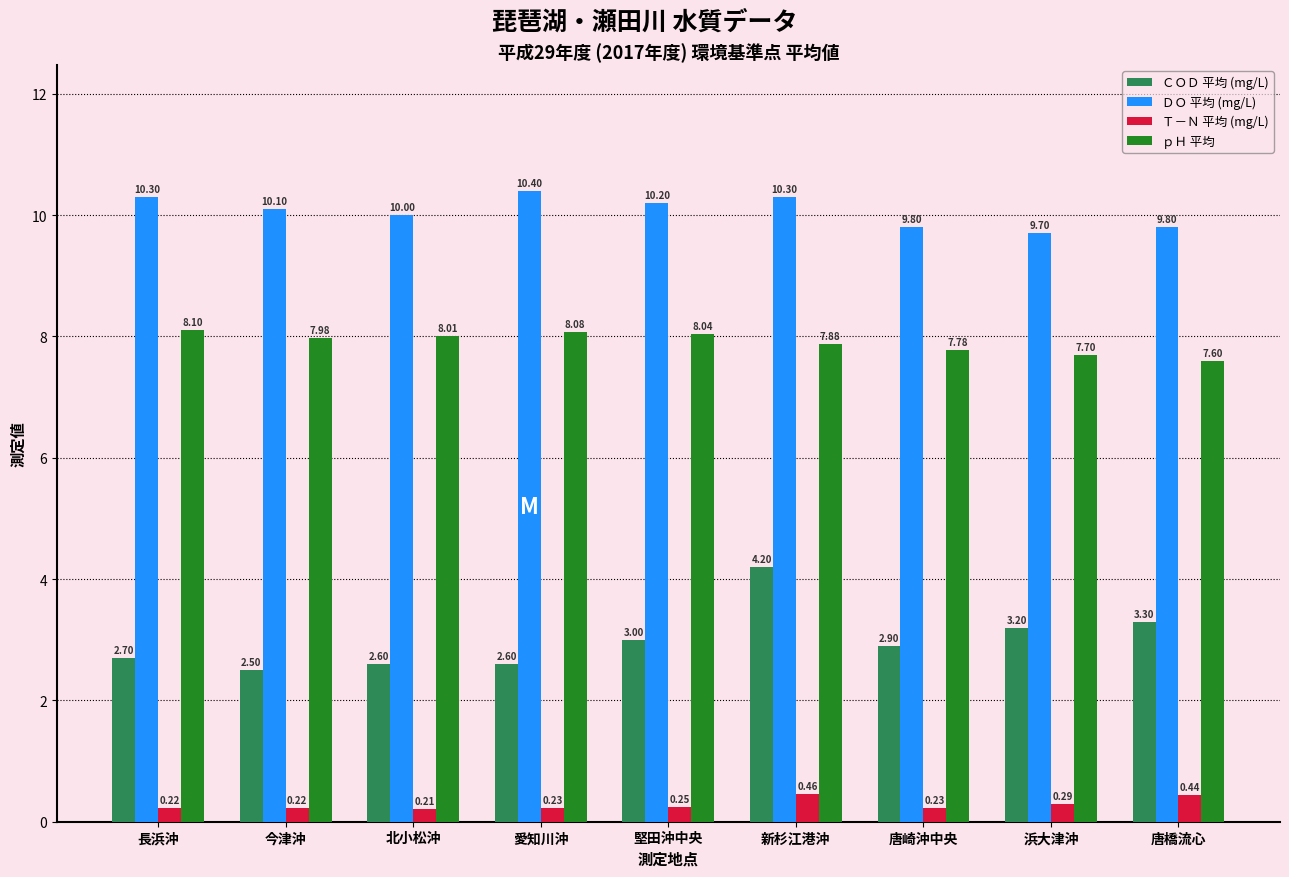

Which category has the highest value across all series?

愛知川沖